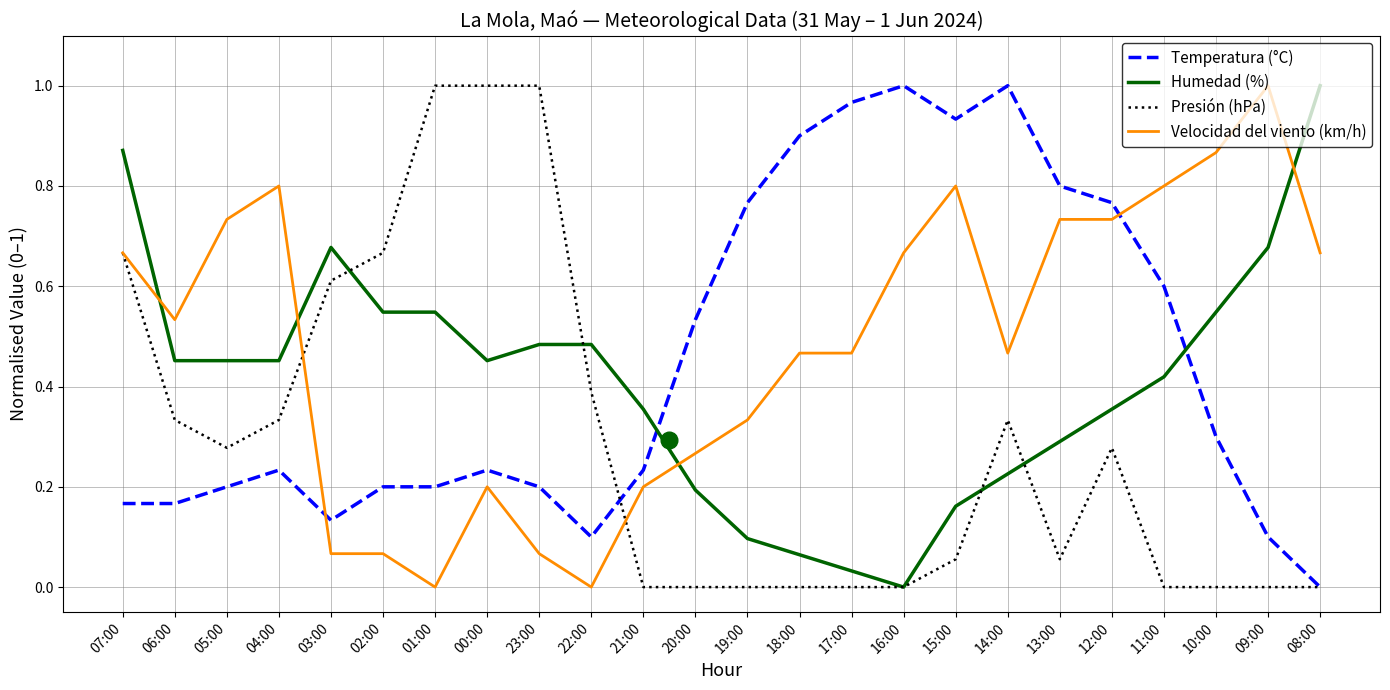

After their last crossing, which series has the higher values: Velocidad del viento (km/h) or Humedad (%)?

Humedad (%)